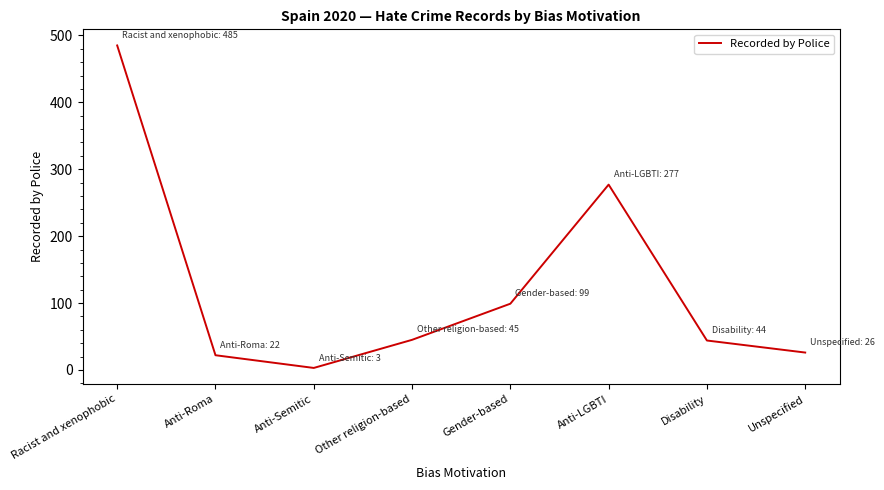

How many distinct data groups are displayed?

1